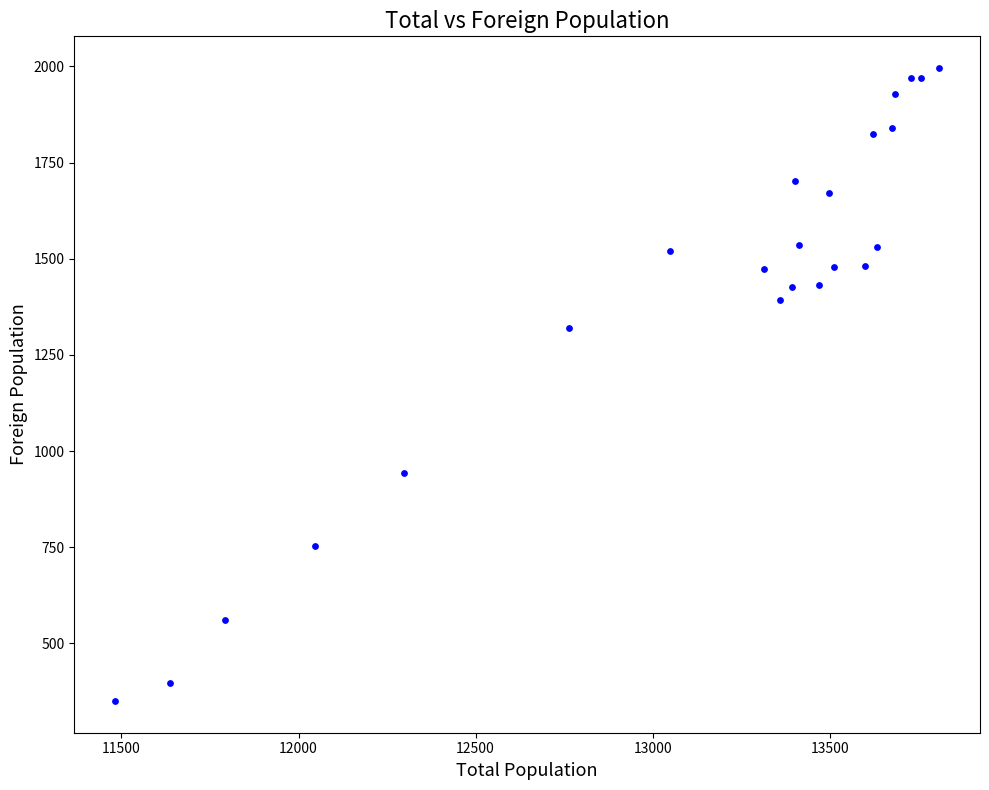

What is the range of X values (max minus min)?

2325